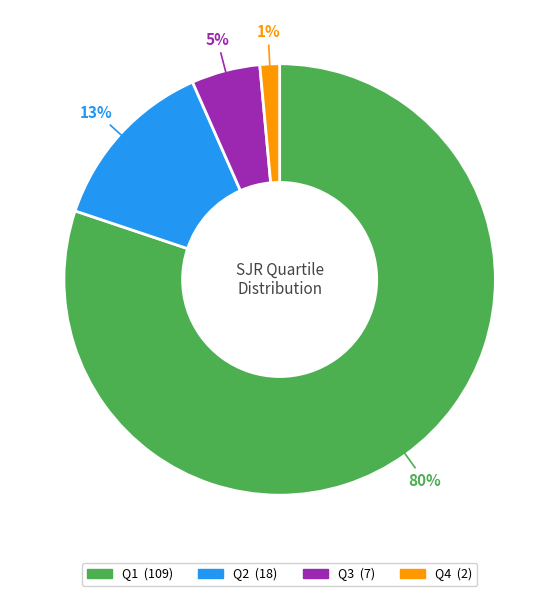

What percentage is the Q3 slice, to the nearest percent?

5%